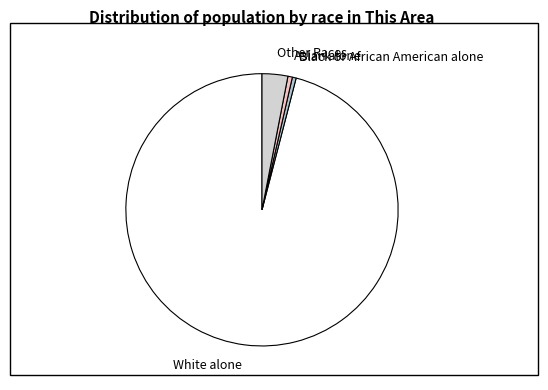

Which has a higher value, Asian alone or White alone?

White alone